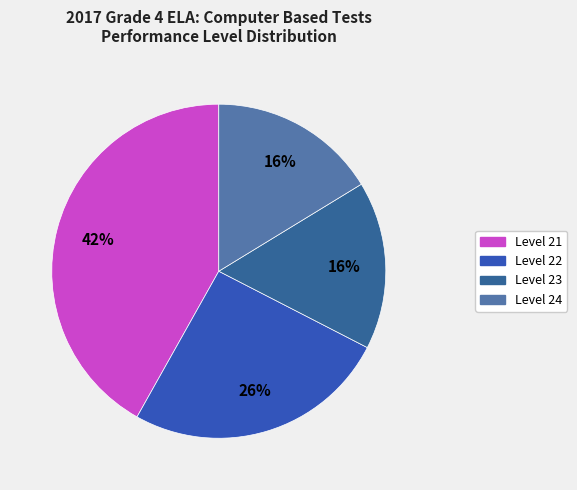

How many slices are in this pie chart?

4